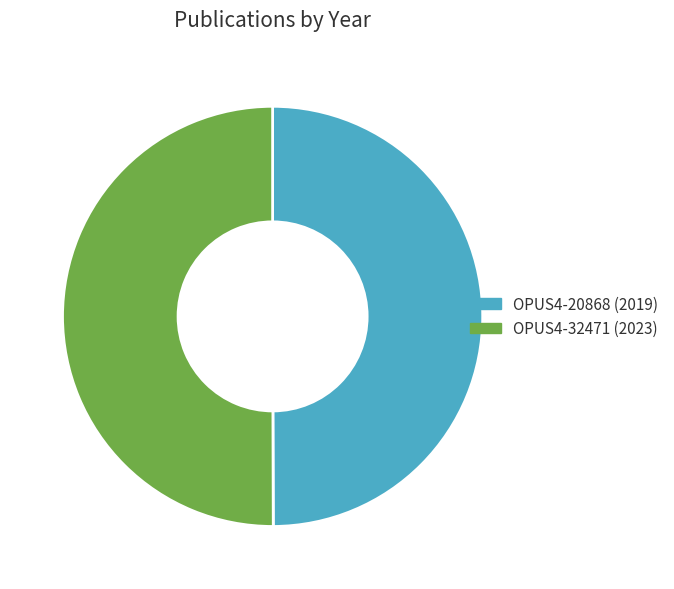

Combined, do OPUS4-32471 (2023) and OPUS4-20868 (2019) account for over 50%?

Yes